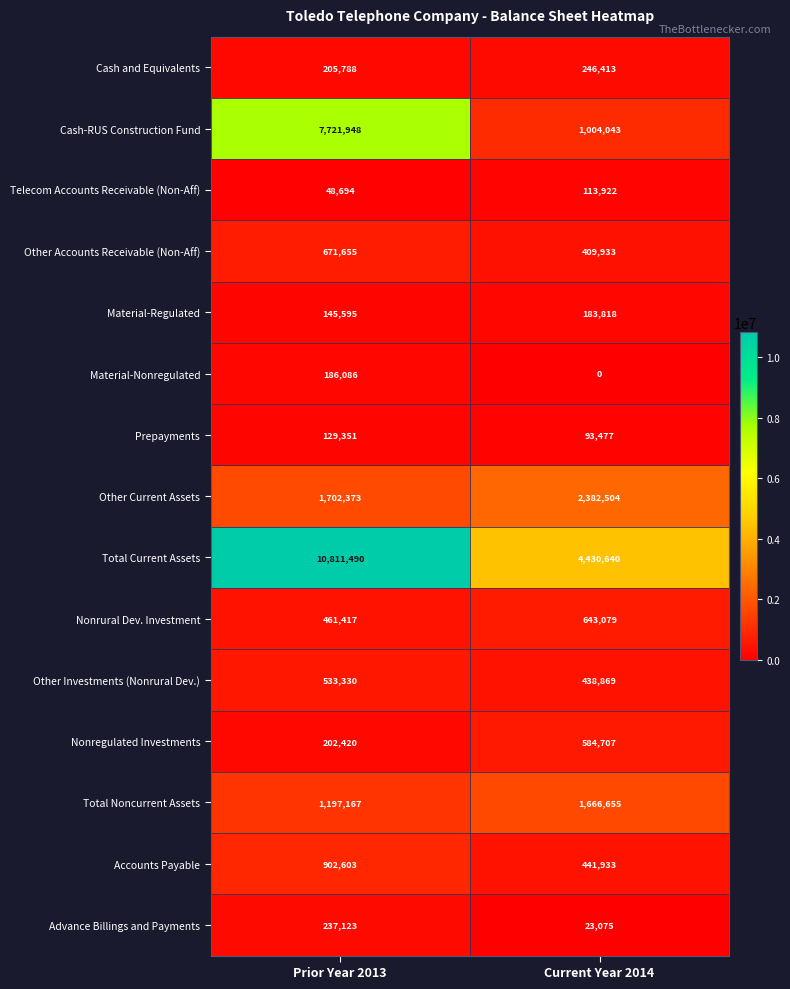

What is the highest value of the Accounts Payable series?

902603